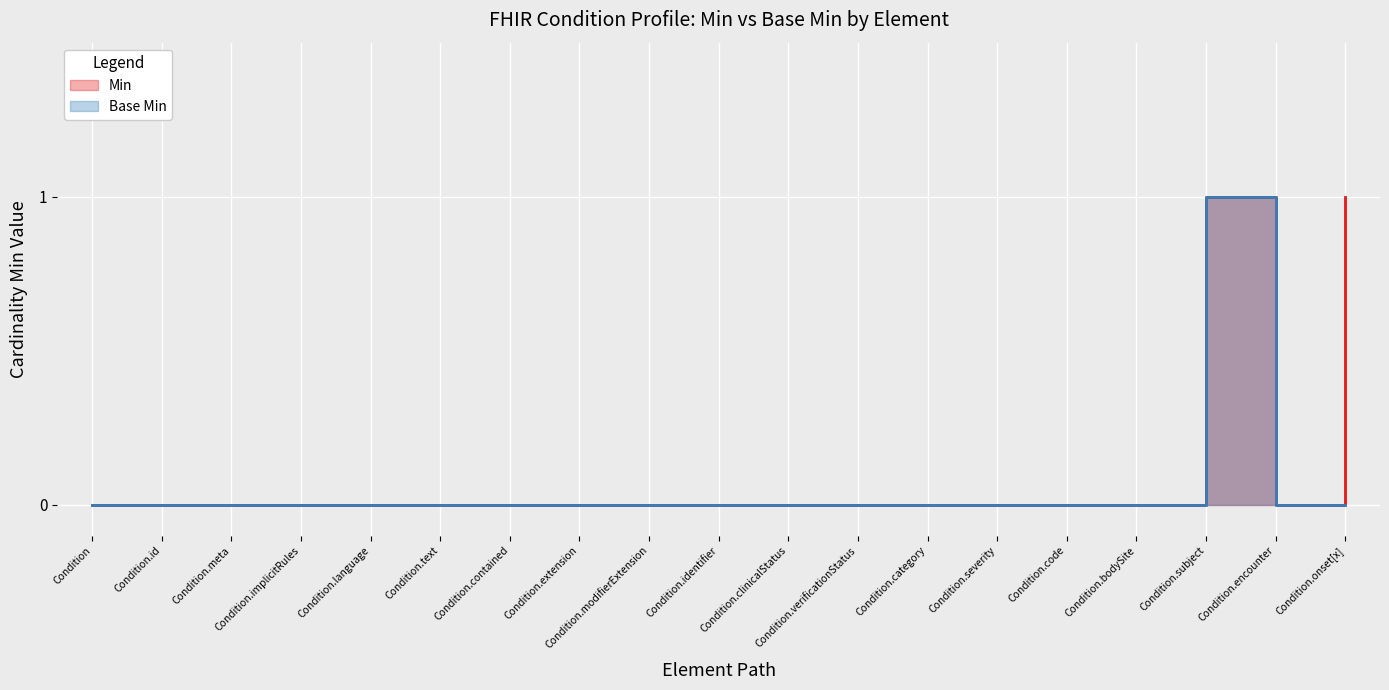

What position from the right is Condition?

19